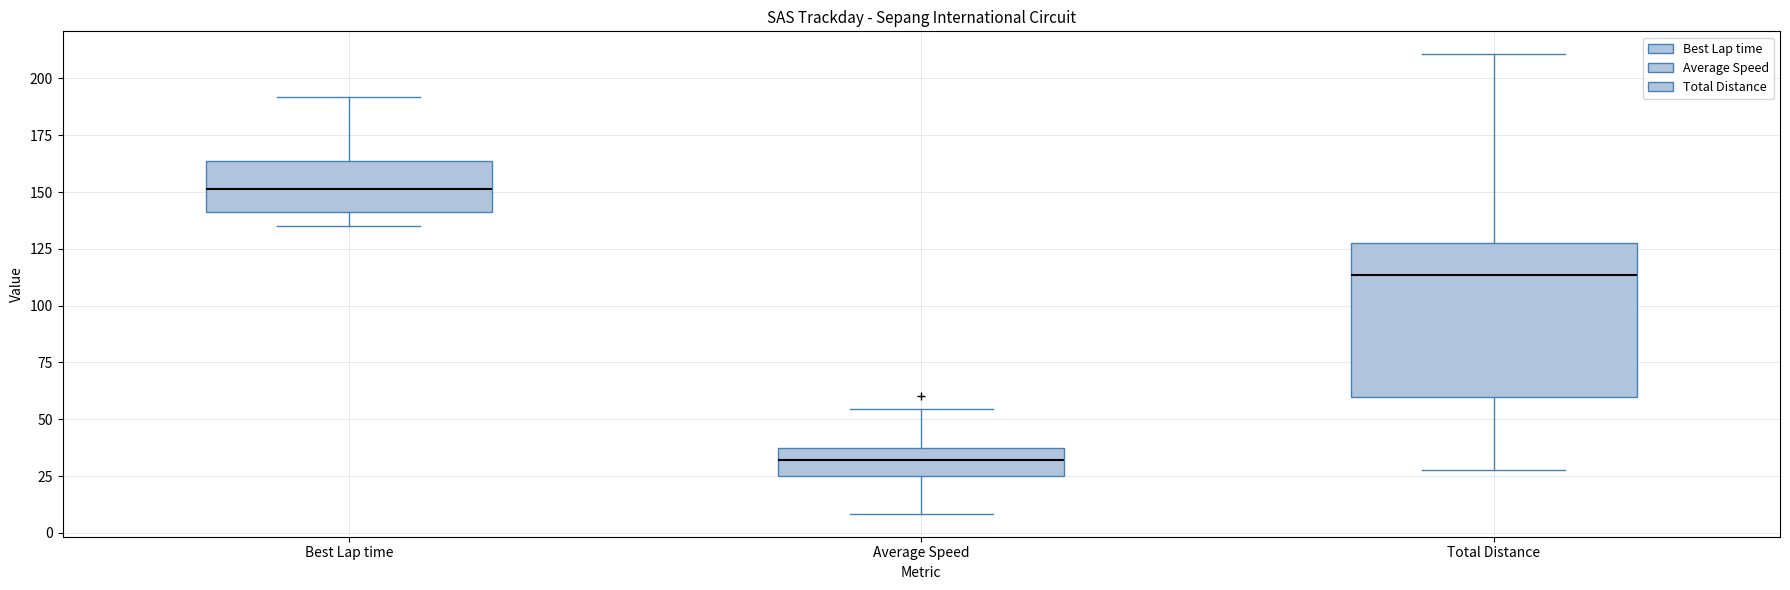

Reading left to right, read every box against the y-axis: the position of its median line, the range the box covers, and the ends of its whiskers. The values are not printed on the chart, so give them approximately, as read against the axis.

Best Lap time: median 150, box 140 to 165, whiskers 135 to 190
Average Speed: median 30, box 25 to 35, whiskers 10 to 55
Total Distance: median 115, box 60 to 125, whiskers 30 to 210